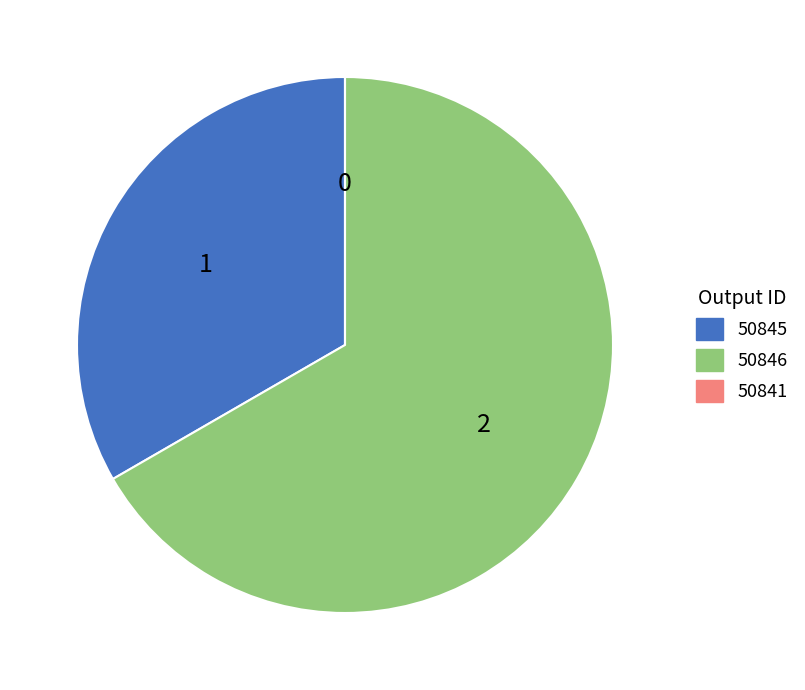

True or false: 50846 accounts for 67% of the total.

True